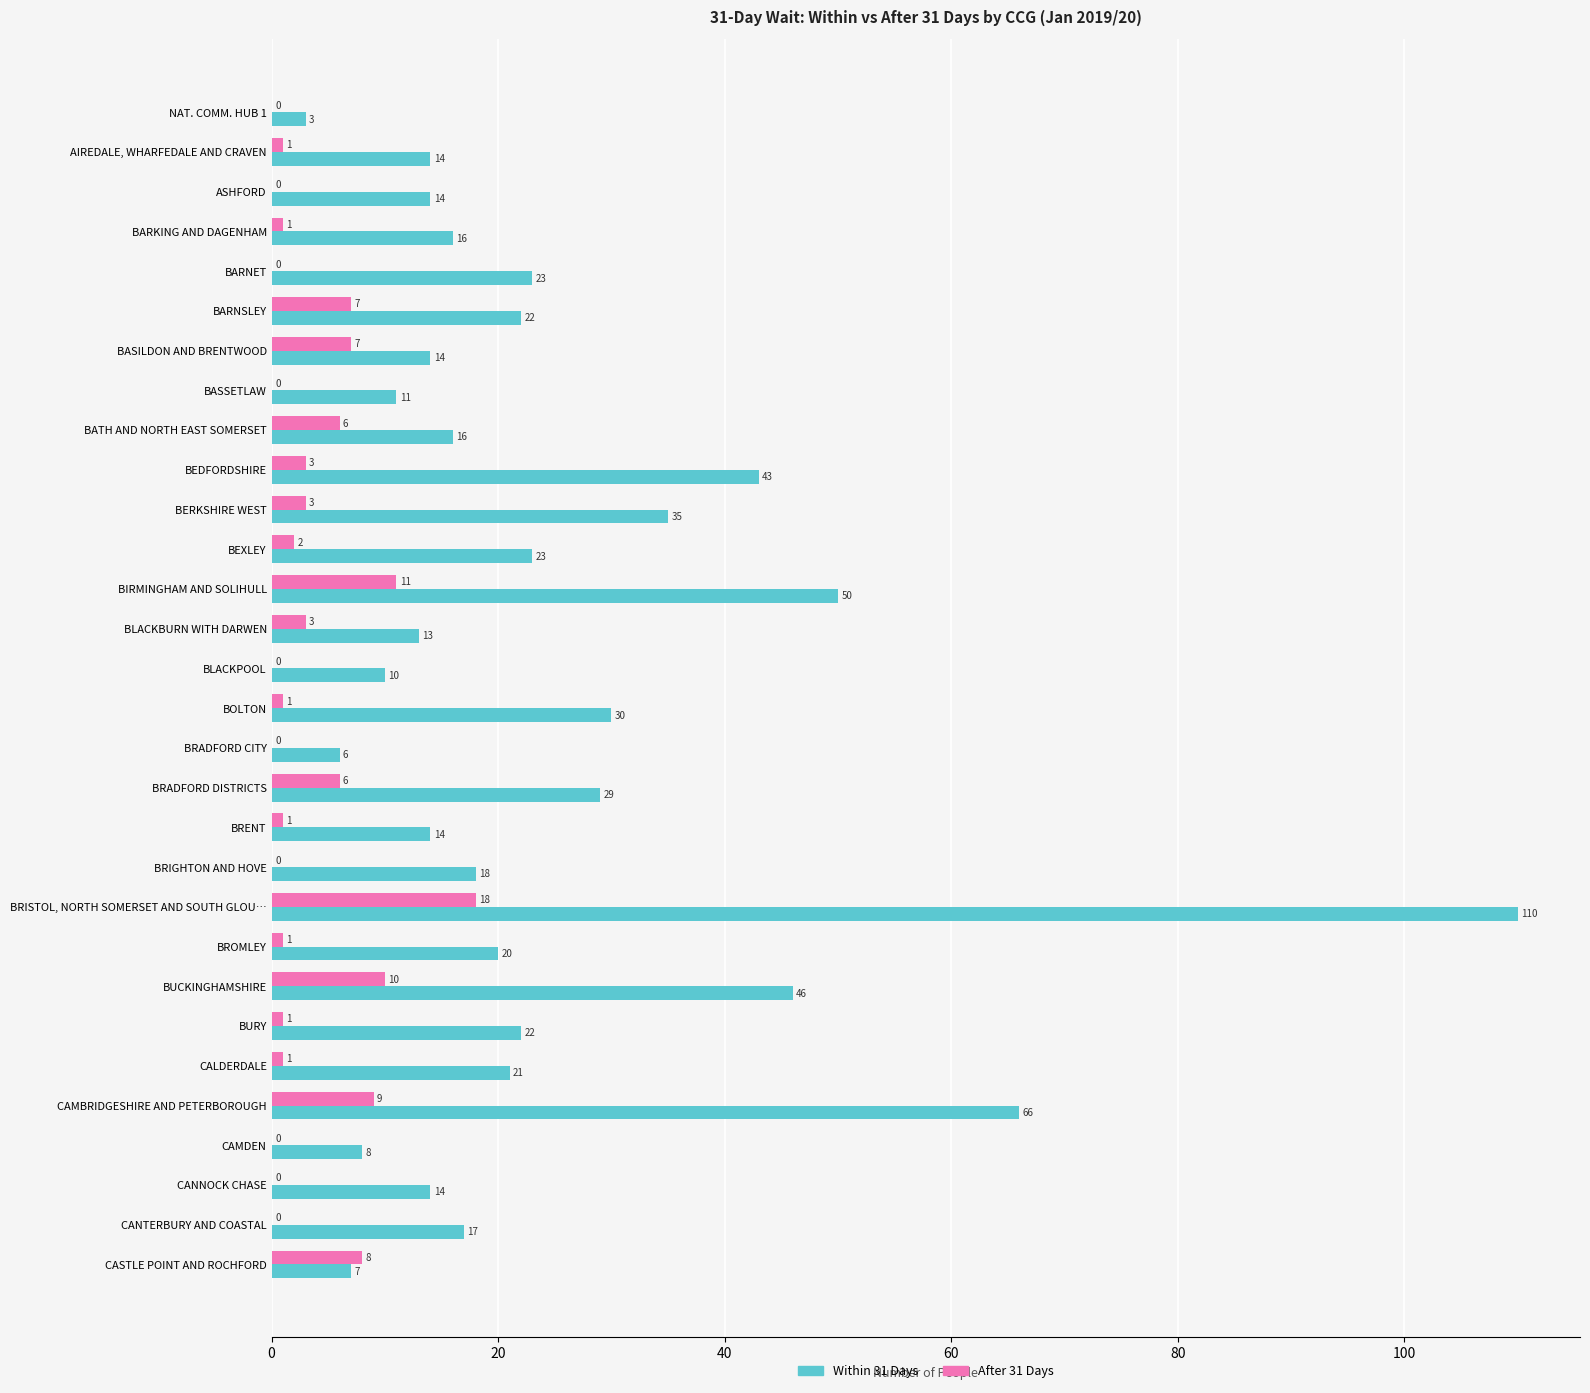

Between BASSETLAW and BRIGHTON AND HOVE, which series saw the biggest shift?

Within 31 Days